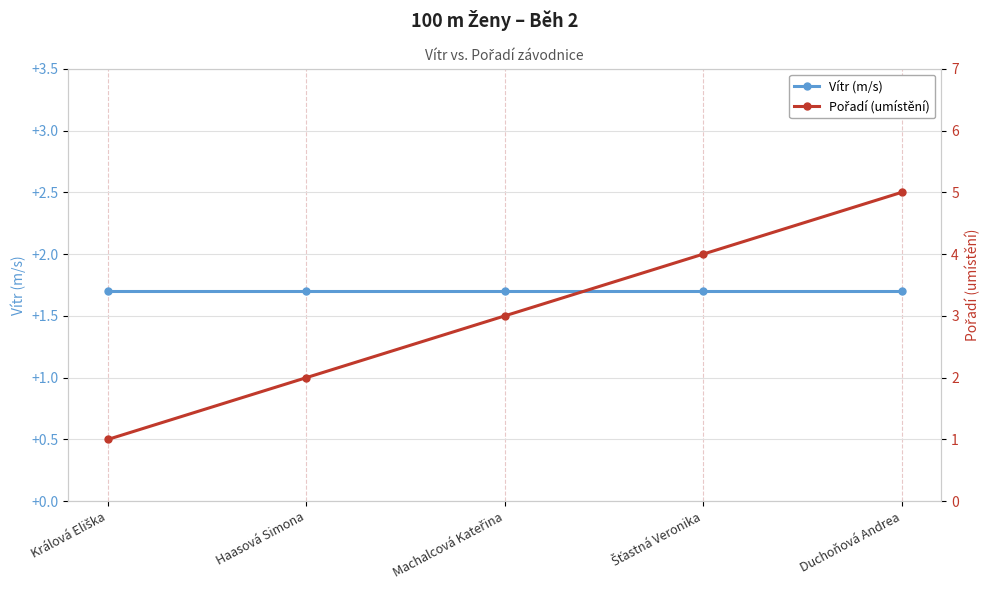

What is the label of the 2nd point from the right?

Šťastná Veronika